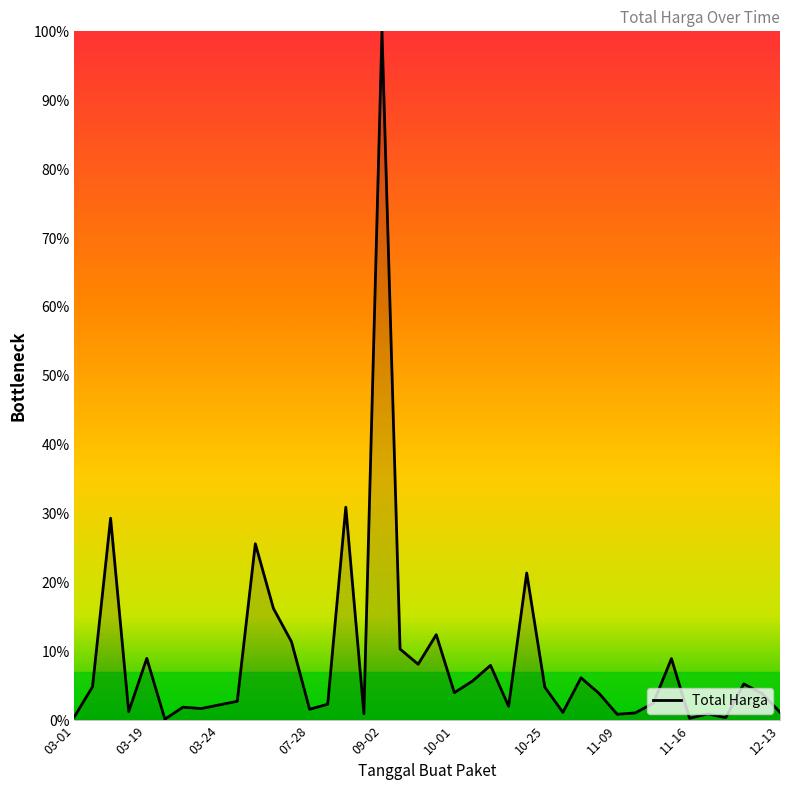

What is the sum of all values?

3.6